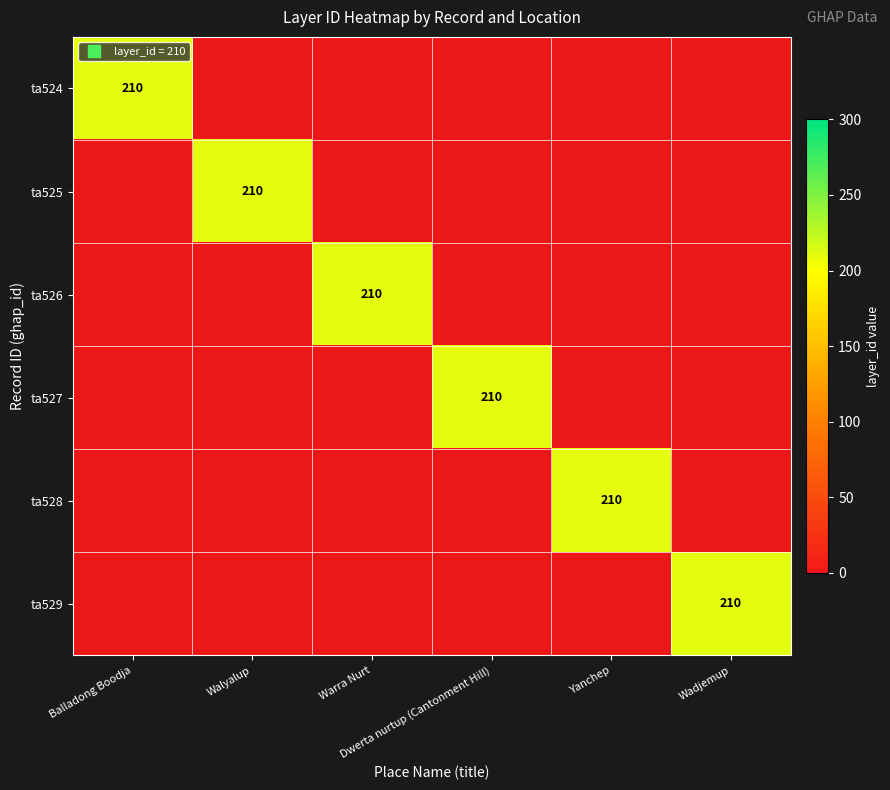

Between ta526 and ta529, which series saw the biggest shift?

ta526